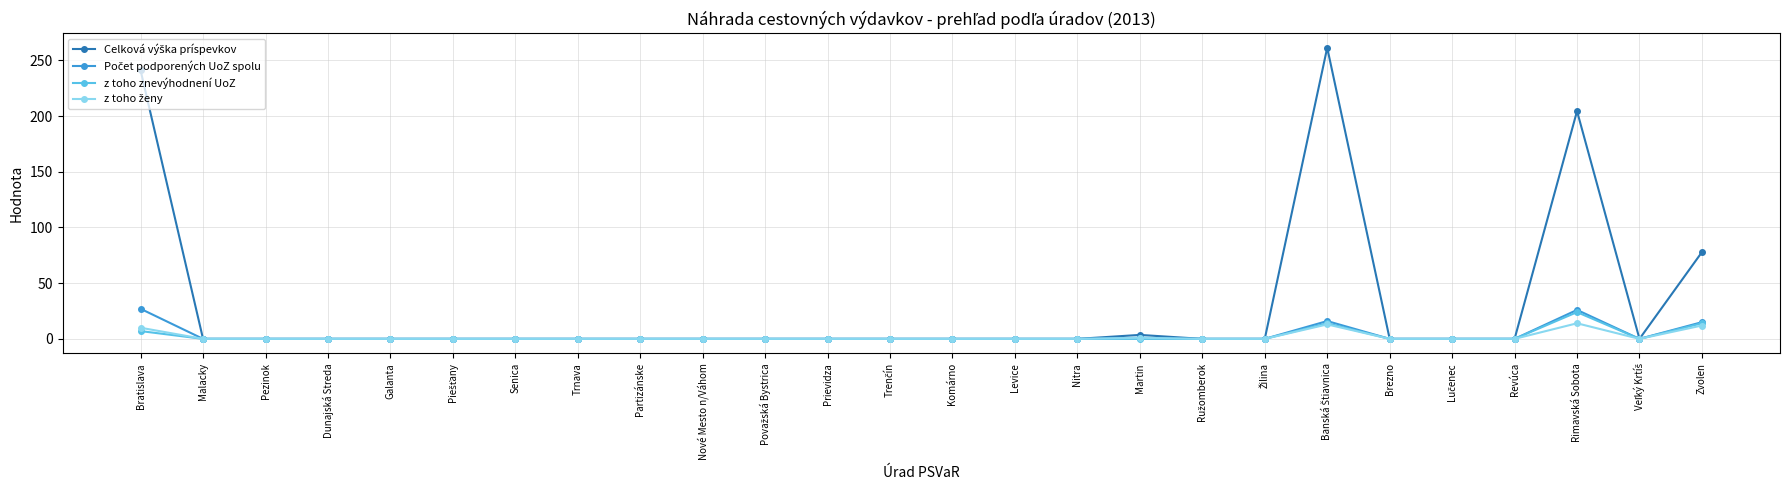

At how many categories does at least one series exceed 117?

3